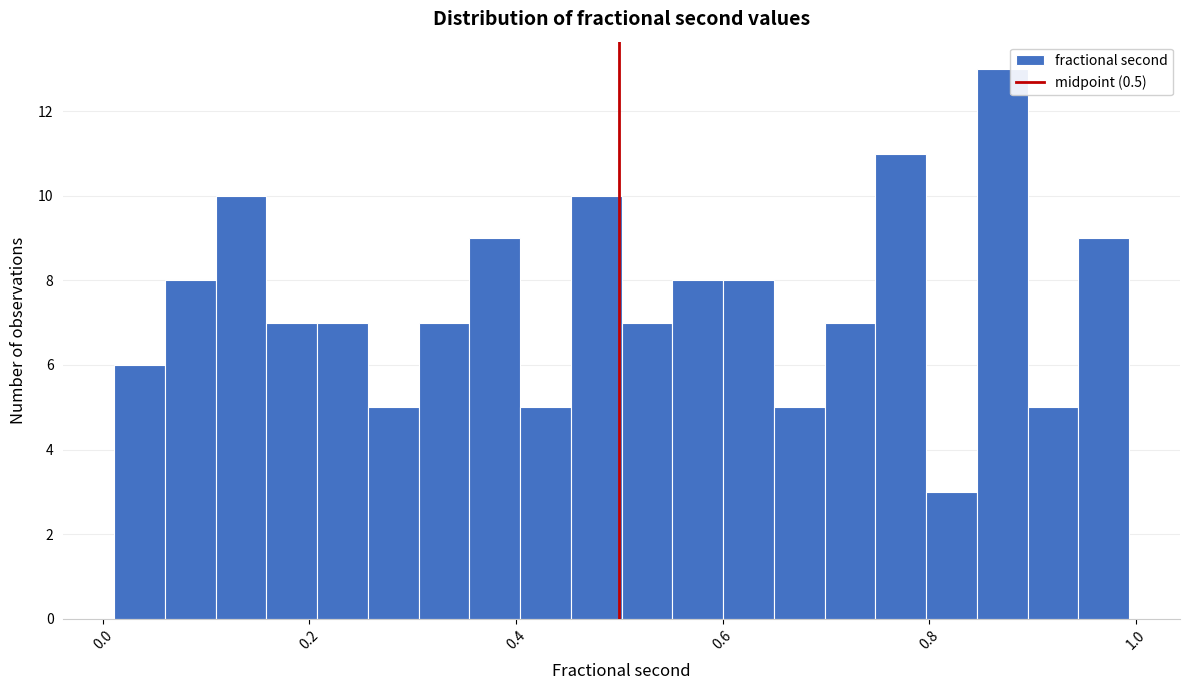

Around what value on the x-axis is the tallest bar? Give the approximate position of its centre, as read against the axis.

0.88